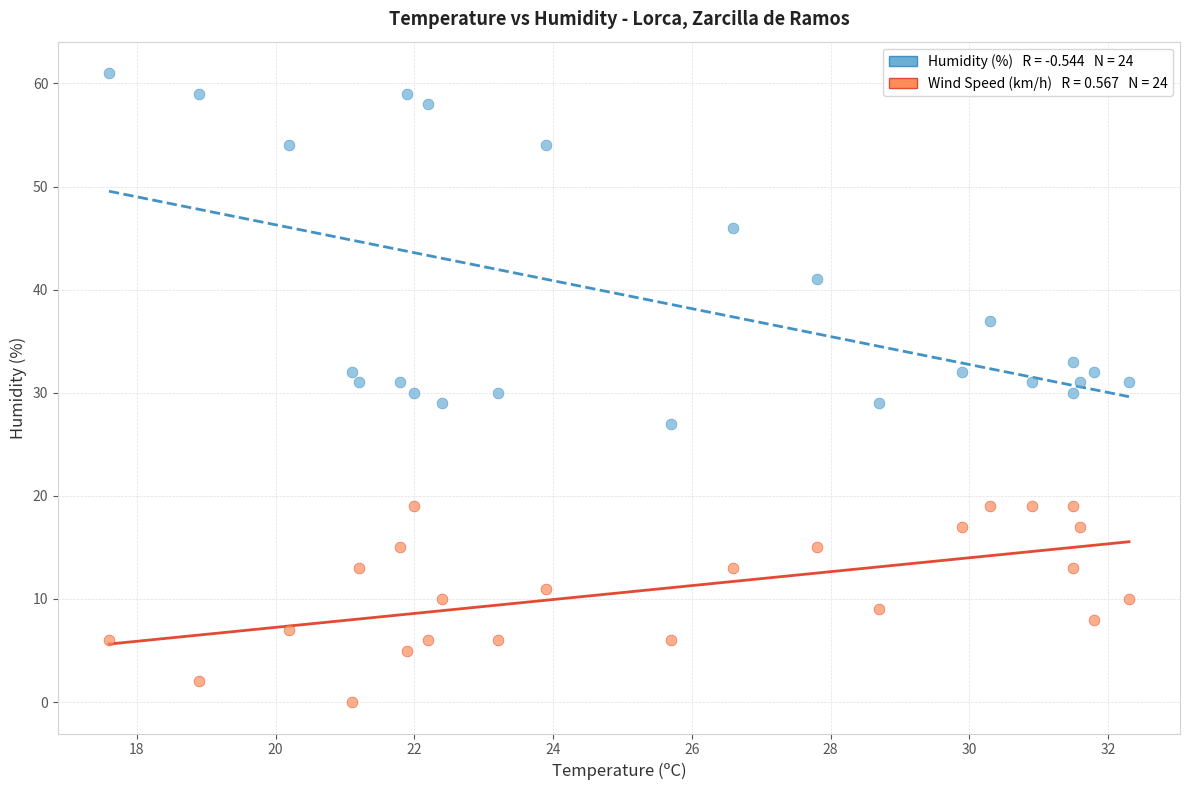

Across all data points, what is the range of Y values (max minus min)?

61